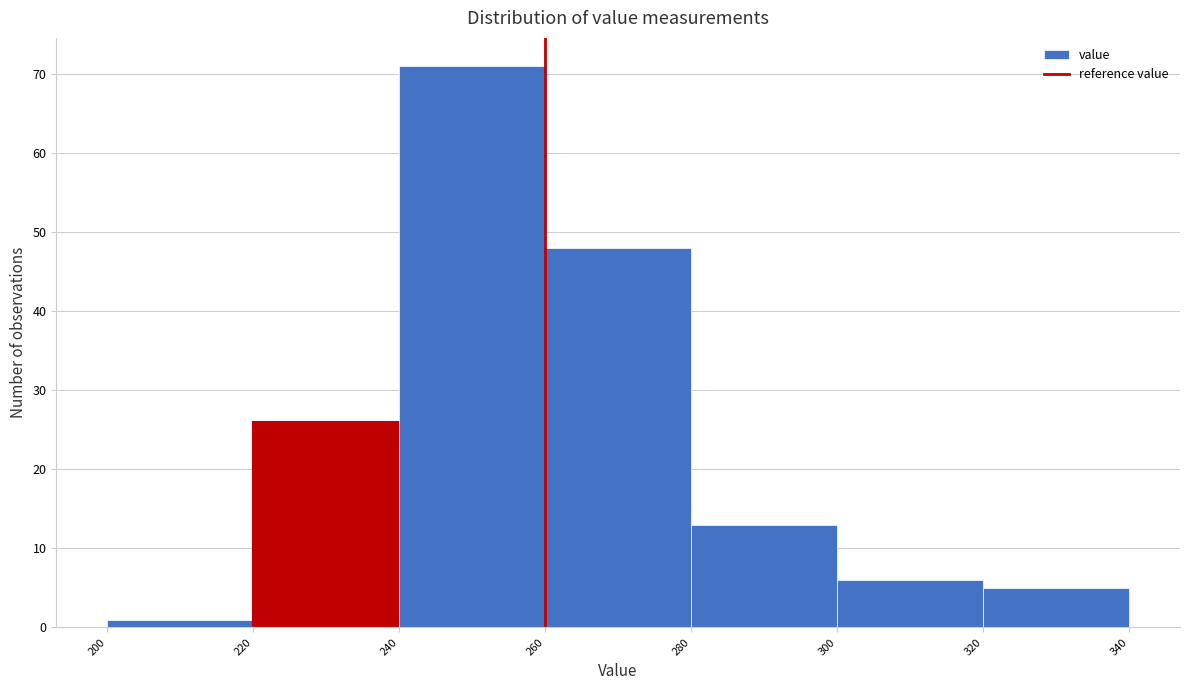

Reading left to right, list every bar in this chart as the range it spans on the x-axis followed by its height. The values are not printed on the chart, so give them approximately, as read against the axis.

200 to 220: 1
220 to 240: 26
240 to 260: 71
260 to 280: 48
280 to 300: 13
300 to 320: 6
320 to 340: 5